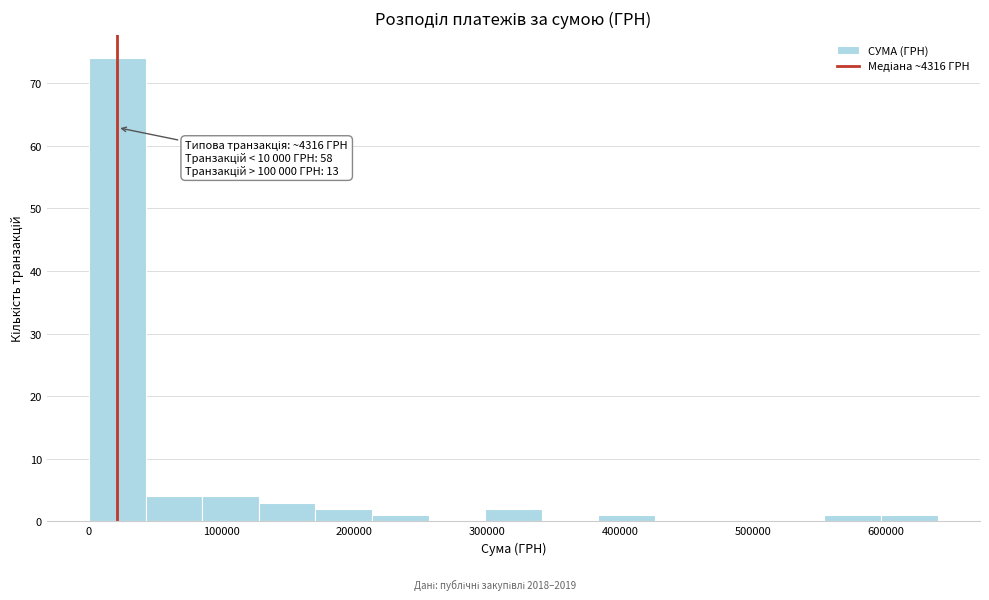

Which range on the x-axis has the tallest bar?

0 to 40000